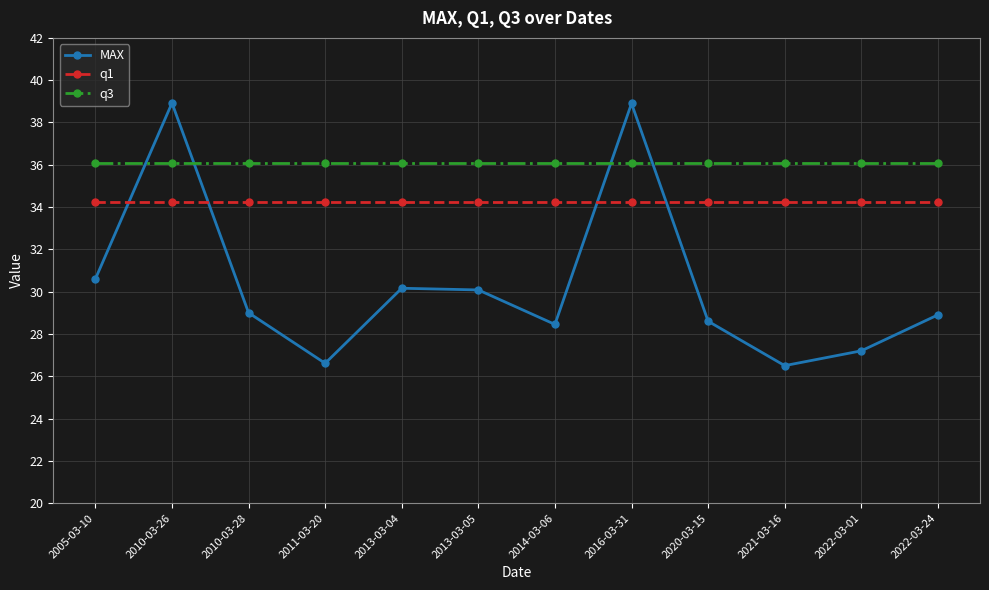

What is the label of the 4th point from the right?

2020-03-15